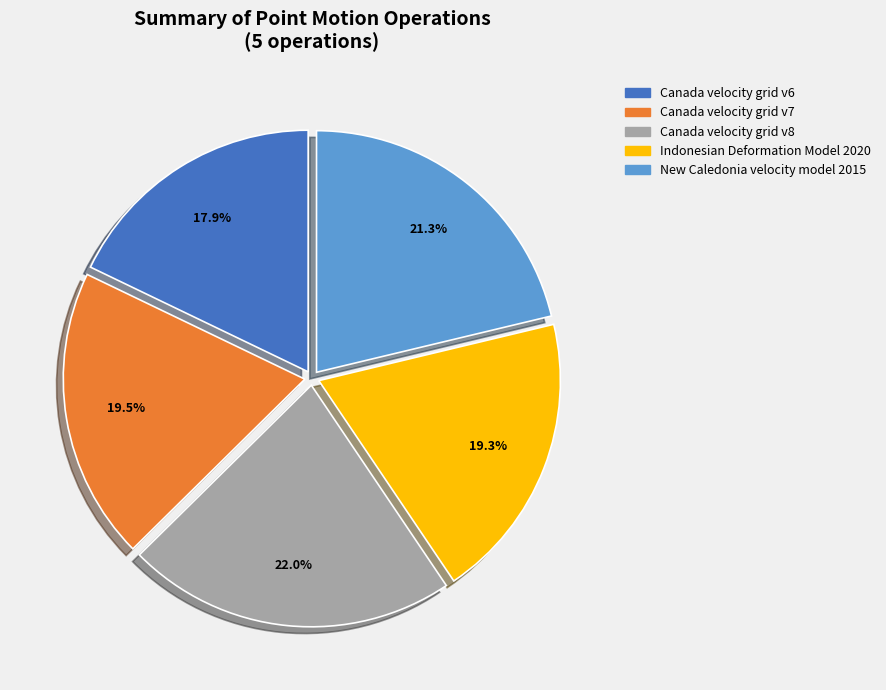

To the nearest percent, what portion does Canada velocity grid v8 represent?

22%